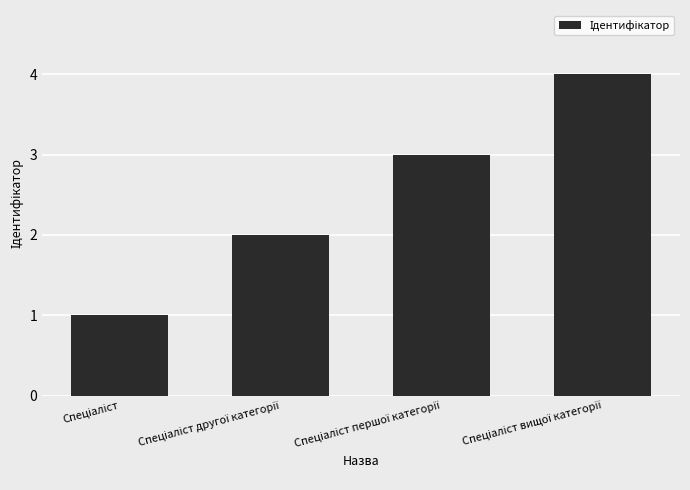

How many categories are shown in the chart?

4